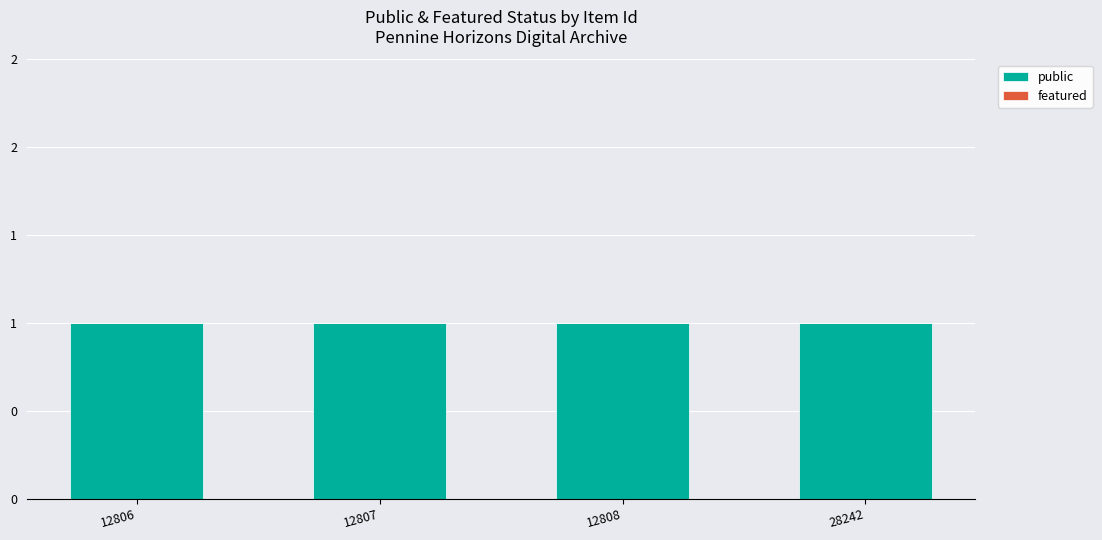

List the labels in order of featured value, smallest first.

12806, 12807, 12808, 28242